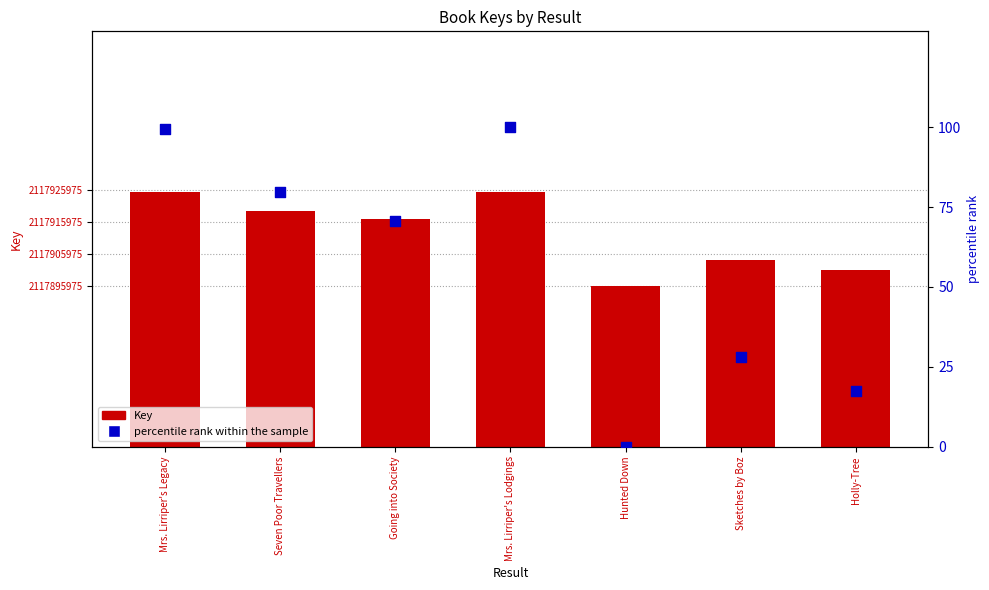

Which series has the largest total across all categories?

Key